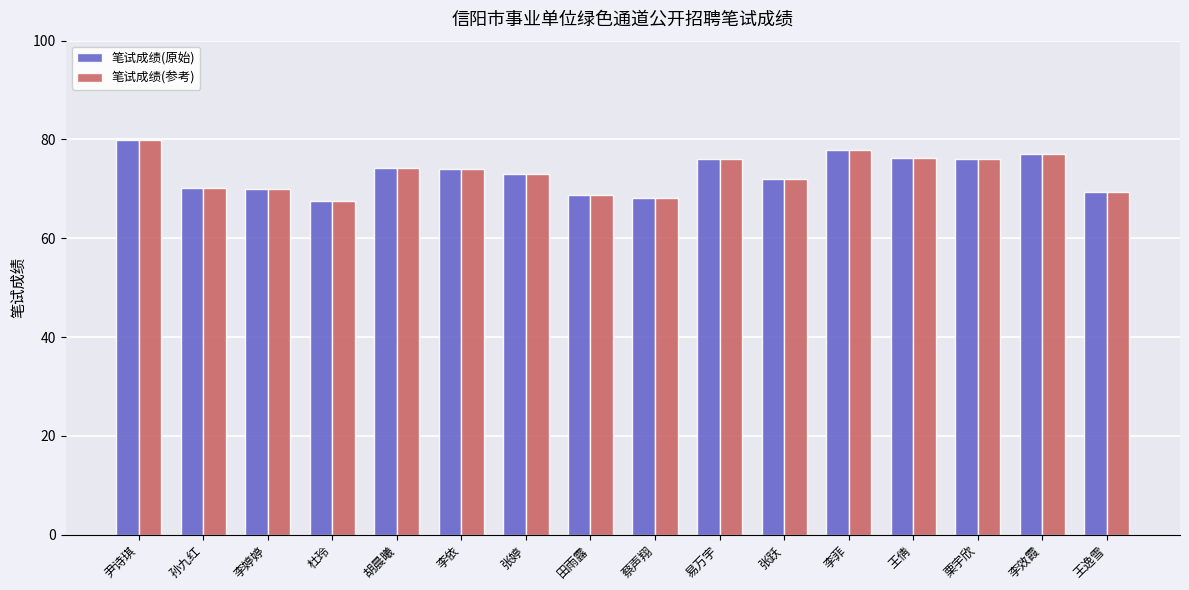

What is the average value of the 笔试成绩(原始) series?

73.2